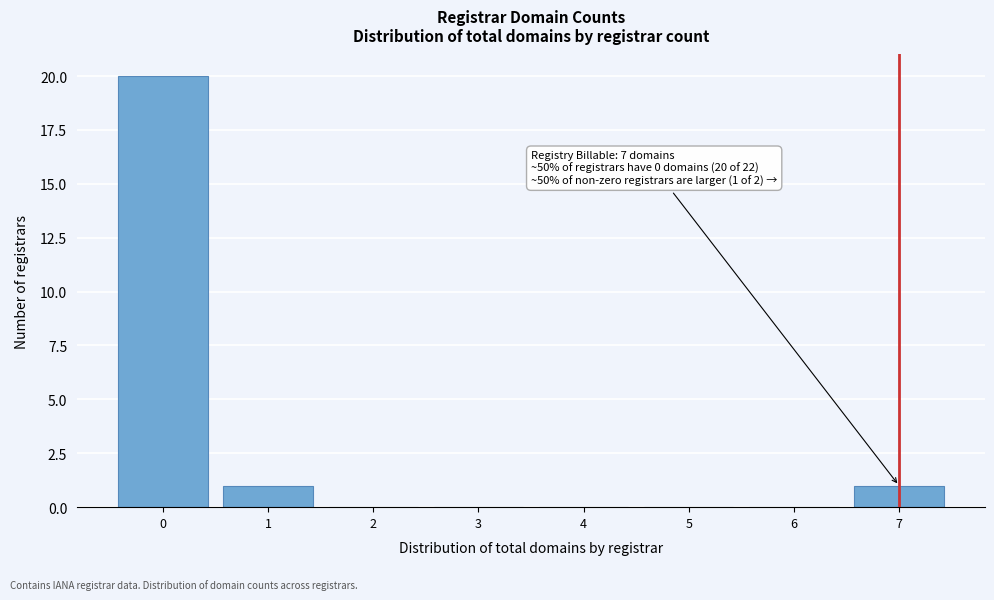

Over which range of the x-axis is the bar tallest?

-0.5 to 0.5